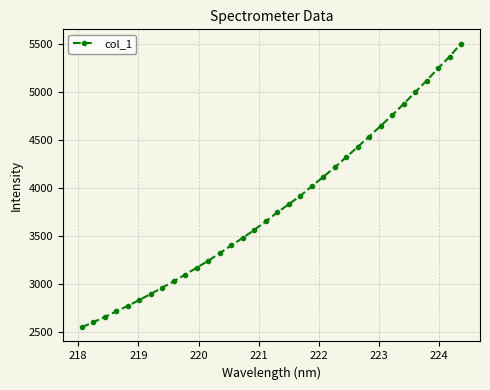

What is the value of the 15th point from the left?

3479.6